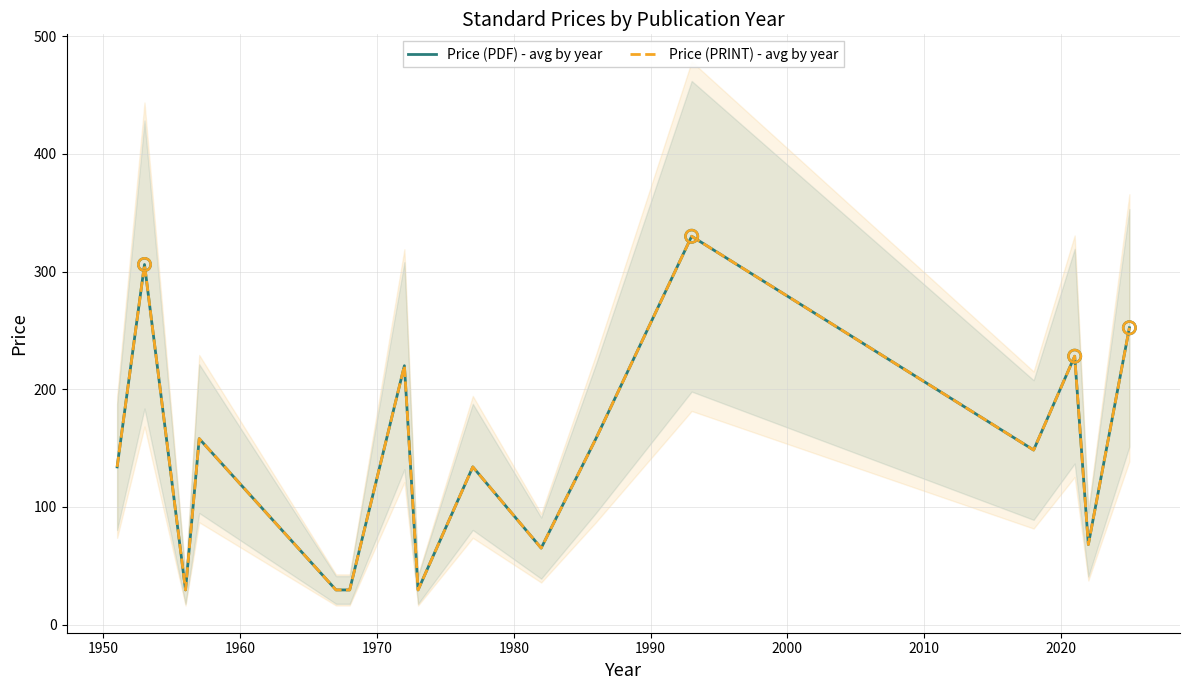

Which series has the largest total across all categories?

Price (PDF) - avg by year